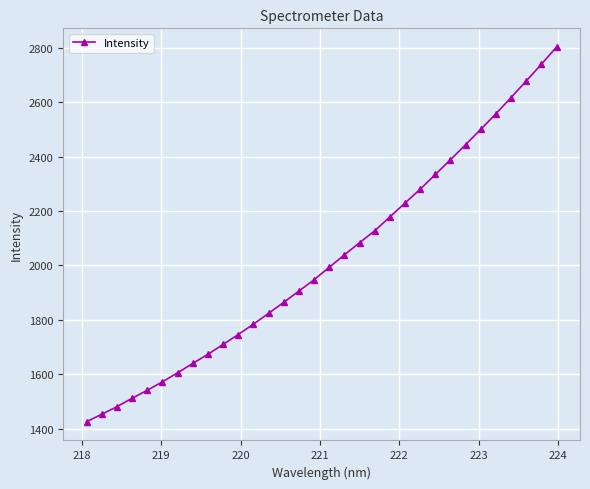

True or false: there are more than 0 points higher than both neighbors.

False